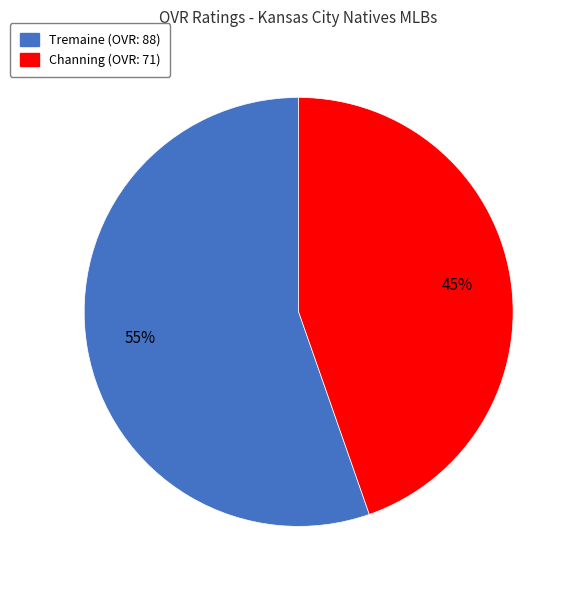

How many slices are in this pie chart?

2